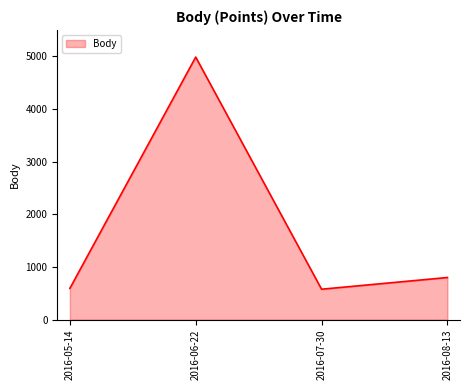

Which has a higher value, 2016-06-22 or 2016-05-14?

2016-06-22